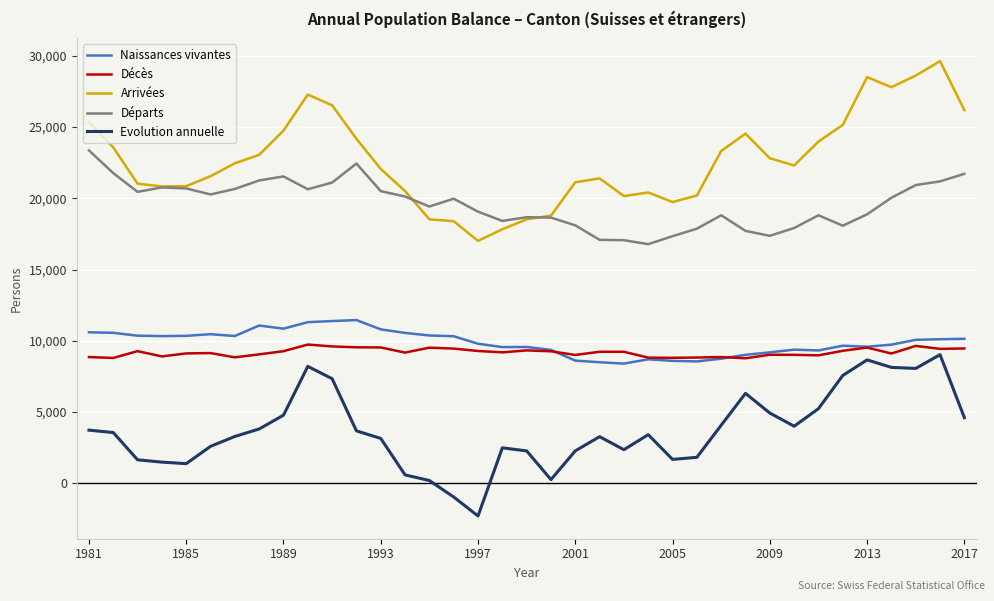

What is the minimum value for Décès?

8777